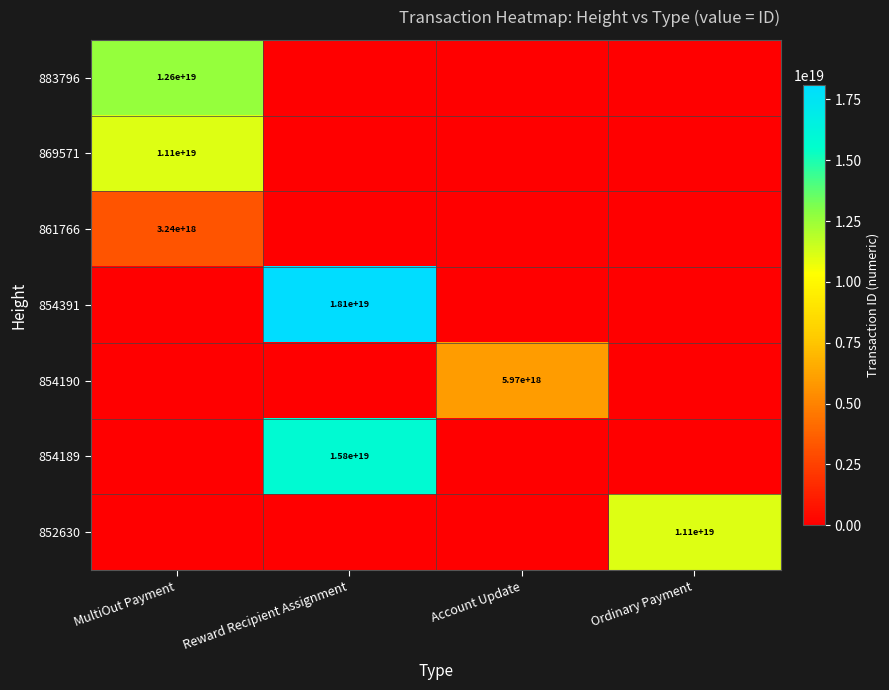

How many categories are shown in the chart?

4